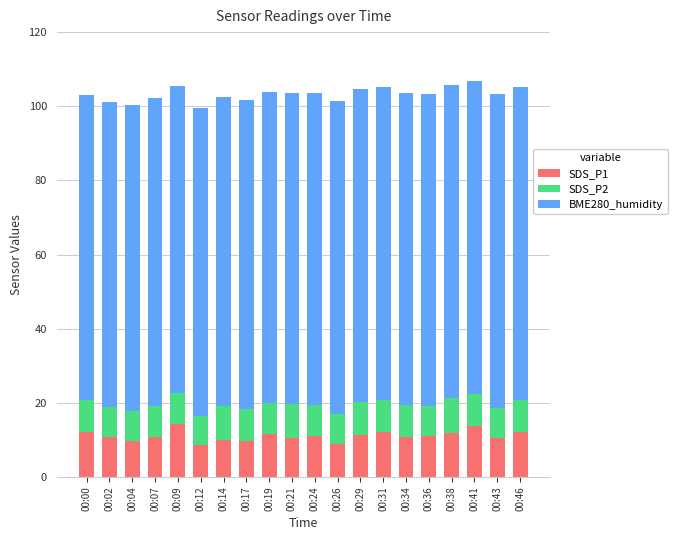

What is the minimum value for SDS_P1?

8.7